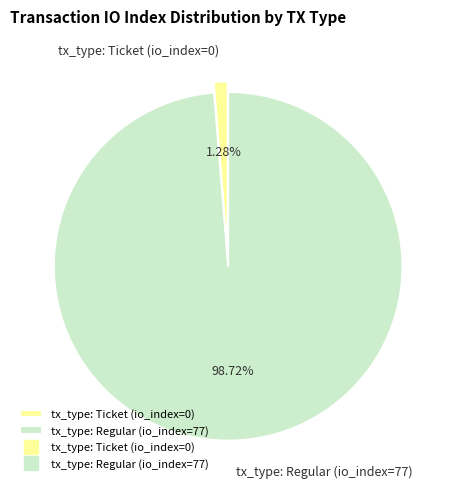

To the nearest percent, what is the difference between the largest and smallest slice percentages?

97%